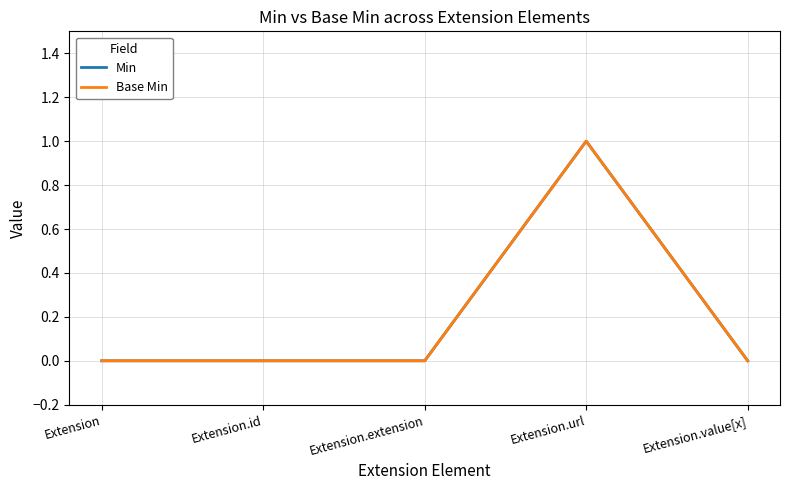

What is the difference between the maximum and minimum values in the Min series?

1